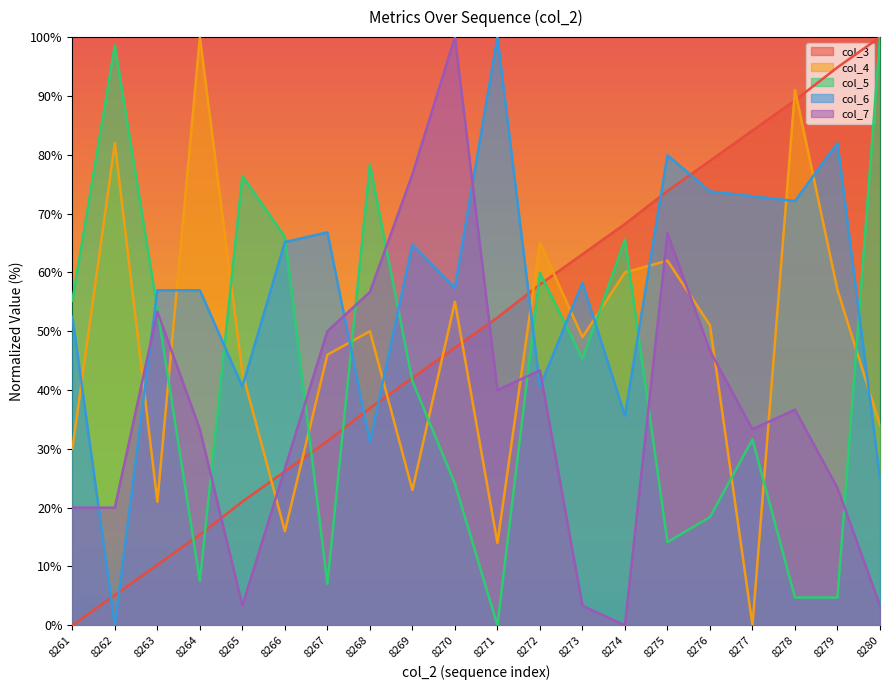

The col_4 series shows 60.0 at 8274. True or false?

True